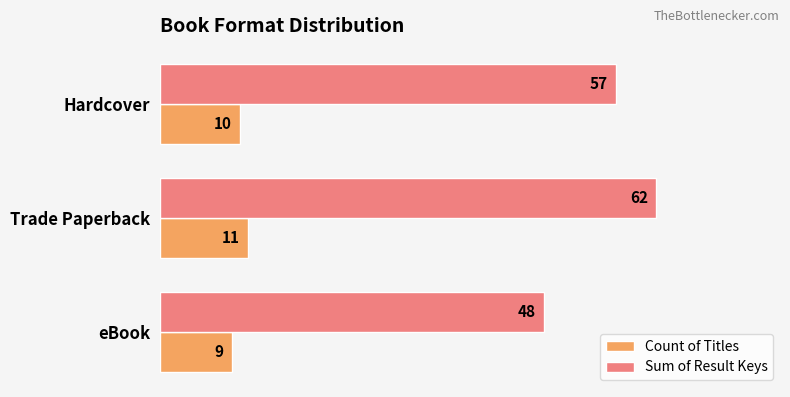

How many Count of Titles values are between 9 and 11?

3